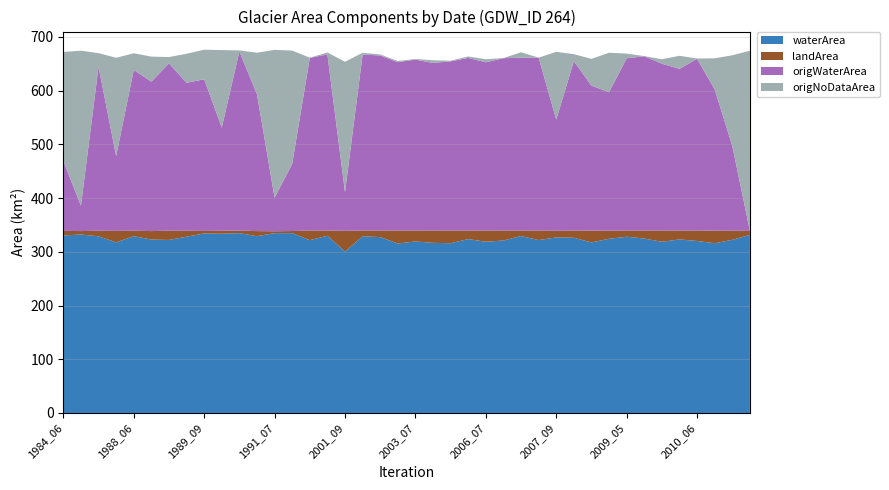

Reading left to right, what are all the values shown in this chart?

waterArea: 330.5	332.2	328.9	317.6	329.1	322.9	322.1	328.1	334.2	333.7	334.8	329.1	334.8	334.8	321.7	329.9	300.4	329.0	327.4	315.5	319.4	316.7	316.0	323.8	318.7	321.1	329.4	321.9	326.9	326.2	317.5	324.2	328.1	324.7	318.7	323.1	320.2	316.0	322.3	331.6
landArea: 8.6	6.4	10.3	21.4	10.1	15.8	17.3	11.2	4.7	5.6	4.8	9.4	3.5	4.0	17.9	9.7	38.6	10.6	12.2	24.1	20.3	22.9	23.6	15.9	20.9	18.6	10.2	17.8	12.3	13.4	22.0	15.1	11.5	14.9	20.9	16.5	19.4	23.4	17.0	7.3
origWaterArea: 130.2	47.3	305.2	139.3	299.3	278.1	311.5	275.4	282.4	192.1	333.3	254.8	62.6	125.0	321.4	327.9	72.0	327.6	325.9	313.4	318.2	312.0	315.0	321.4	313.2	320.8	321.8	321.7	207.0	315.3	269.8	257.8	320.7	324.4	310.7	300.9	319.7	263.0	157.7	0.1
origNoDataArea: 202.9	288.5	25.4	182.9	31.1	46.6	11.6	54.0	55.0	144.2	2.1	77.2	275.1	211.0	0.3	3.6	242.7	3.3	1.9	2.2	1.1	5.0	1.2	2.7	5.7	0.2	10.0	0.1	126.1	13.1	49.9	73.5	8.7	0.3	8.2	24.4	0.6	57.8	168.9	335.3